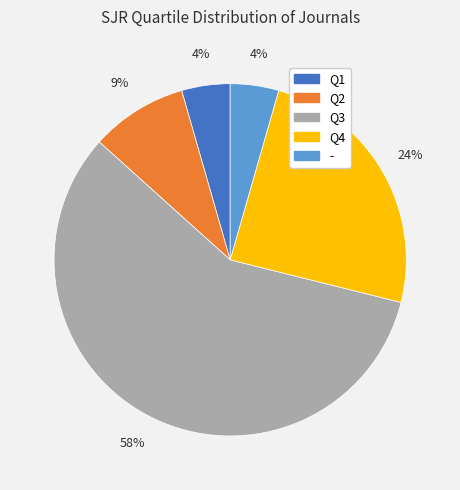

Which slice is the largest?

Q3